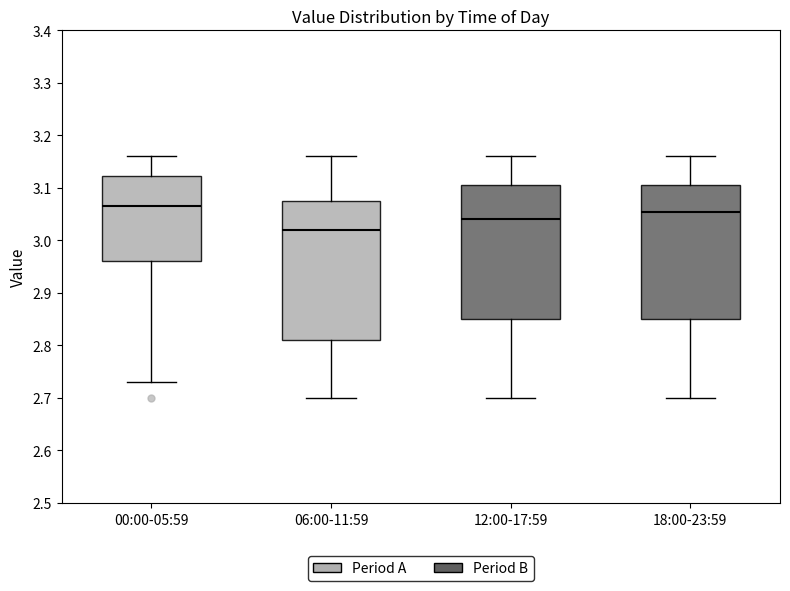

Reading left to right, transcribe this box plot: for each box, give where its median line is, the range the box spans, and where its two whiskers end, as read against the y-axis. The values are not printed on the chart, so give them approximately, as read against the axis.

00:00-05:59: median 3.07, box 2.96 to 3.12, whiskers 2.73 to 3.16
06:00-11:59: median 3.02, box 2.81 to 3.08, whiskers 2.70 to 3.16
12:00-17:59: median 3.04, box 2.85 to 3.11, whiskers 2.70 to 3.16
18:00-23:59: median 3.06, box 2.85 to 3.11, whiskers 2.70 to 3.16